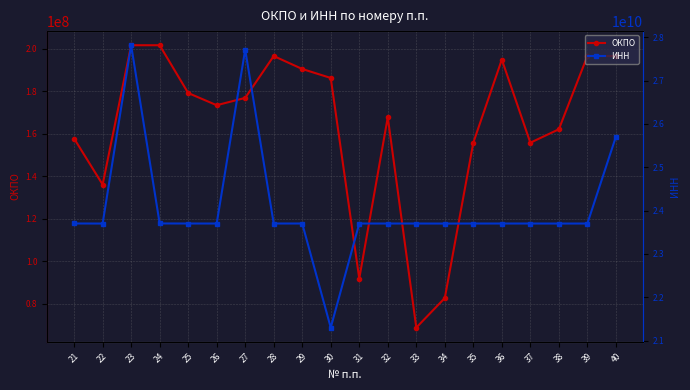

What is the difference between the ИНН values at 22 and 25?

1041754